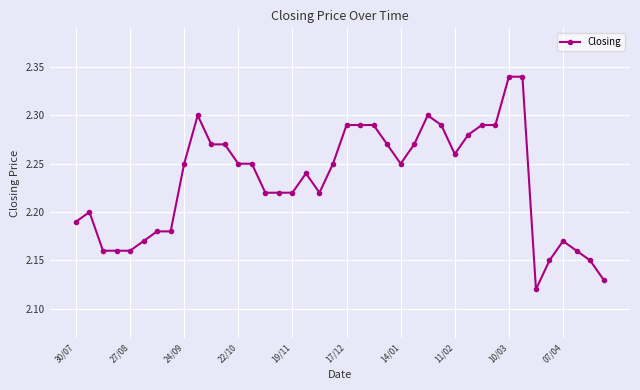

True or false: there are more than 0 points higher than both neighbors.

True